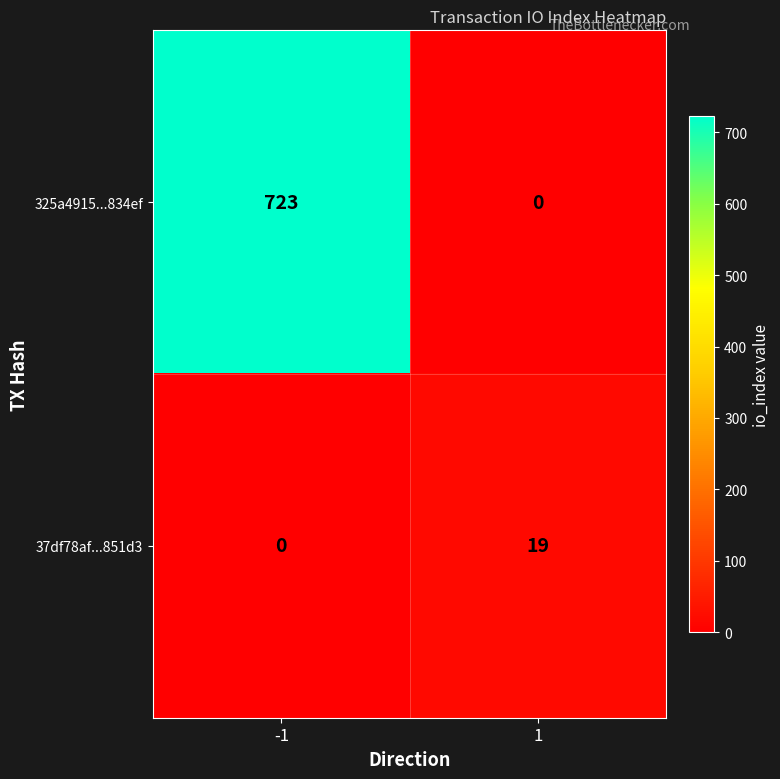

The value of 37df78af...851d3 at -1 is 9. True or false?

False